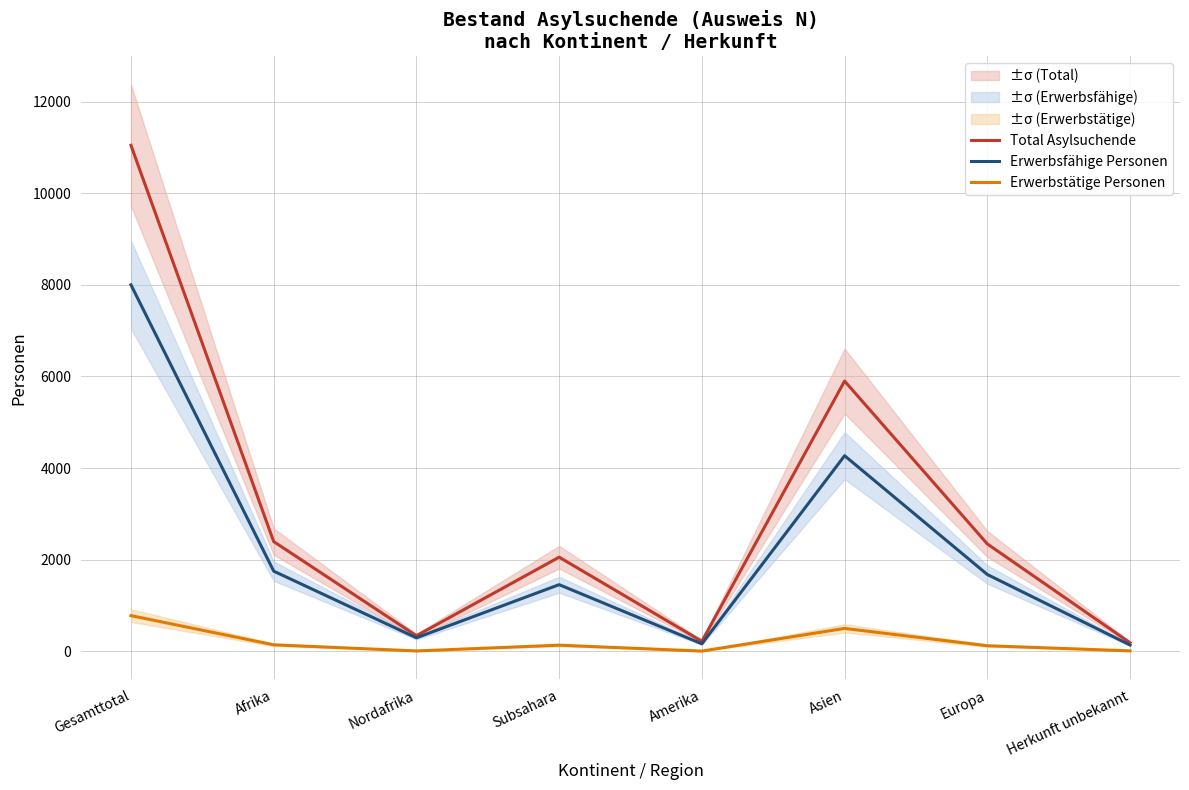

How many categories are shown in the chart?

8